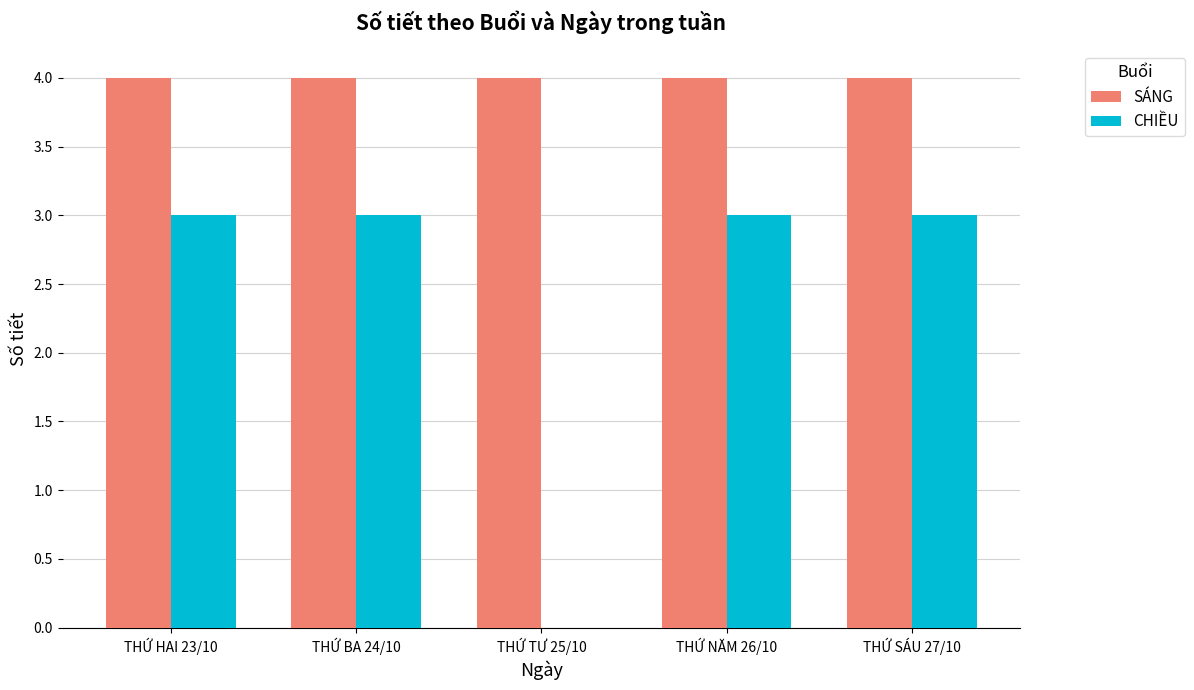

What is the total value across all series at THỨ NĂM 26/10?

7